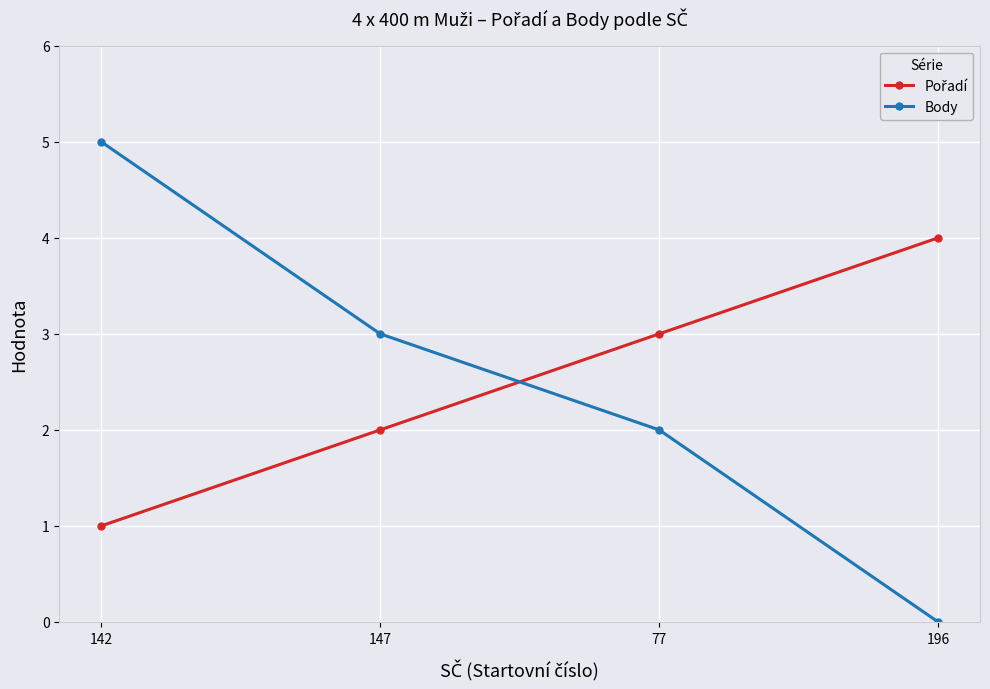

Rank the categories by Body value from lowest to highest.

196, 77, 147, 142